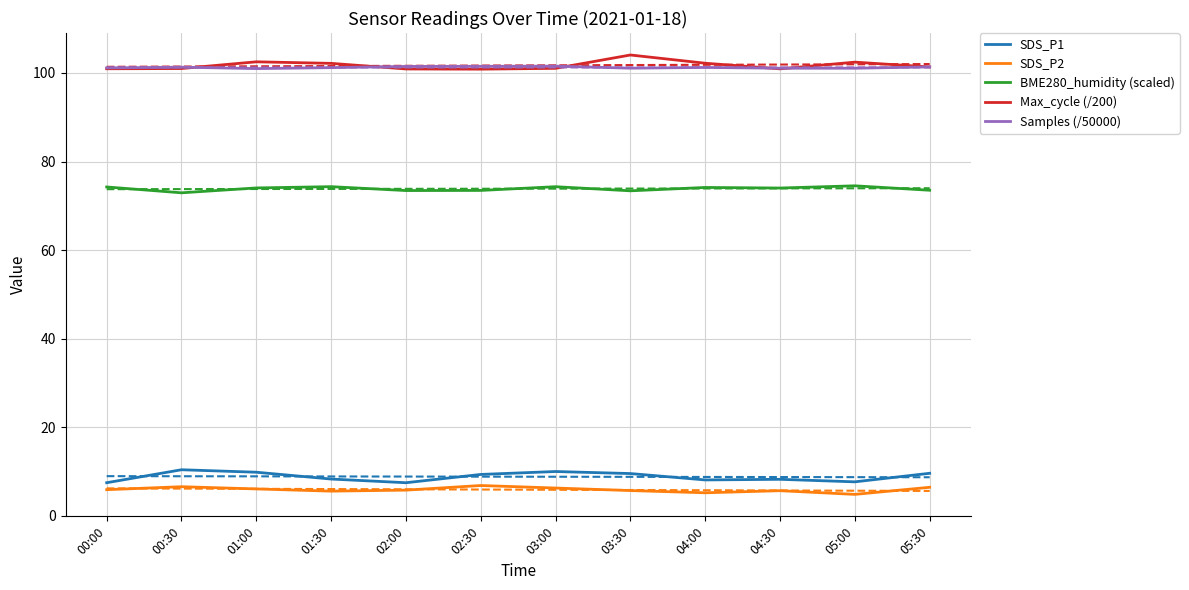

How many data points in SDS_P2 are above 5?

11